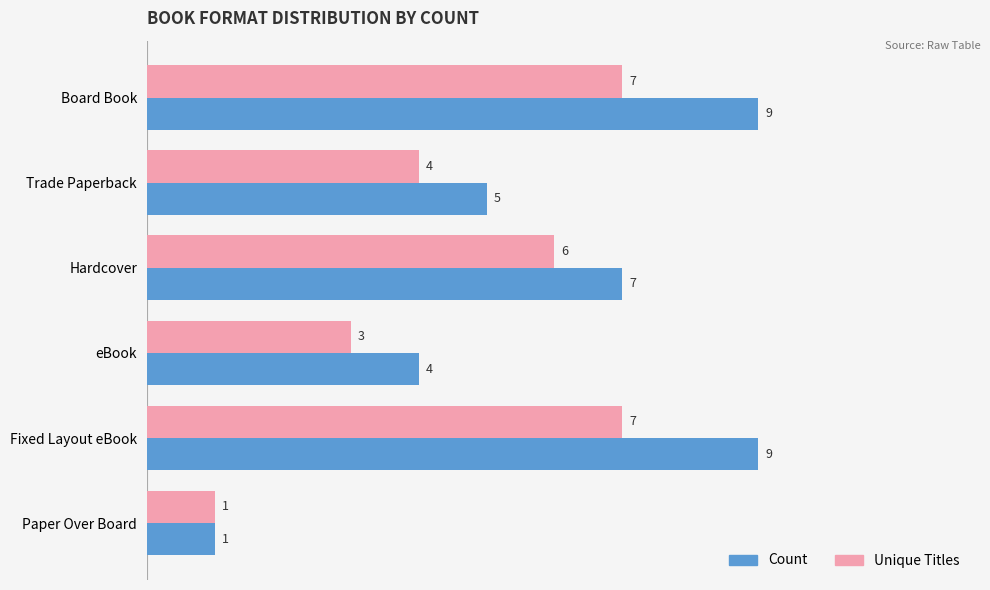

What is the difference between the second highest and second lowest values in the Unique Titles series?

4